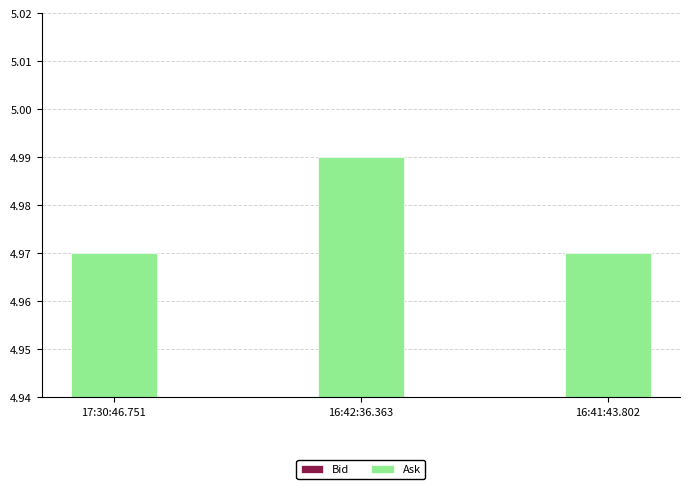

How many bars are there in each group?

2